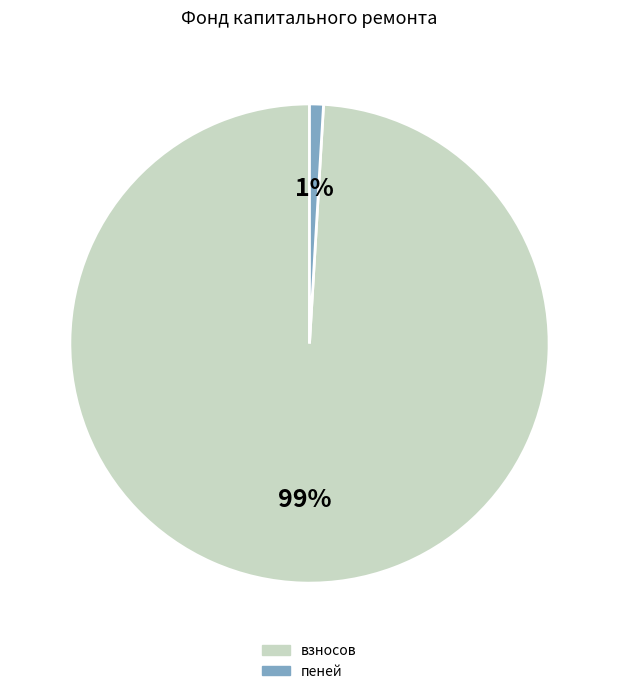

To the nearest percent, what is the difference between the largest and smallest slice percentages?

98%